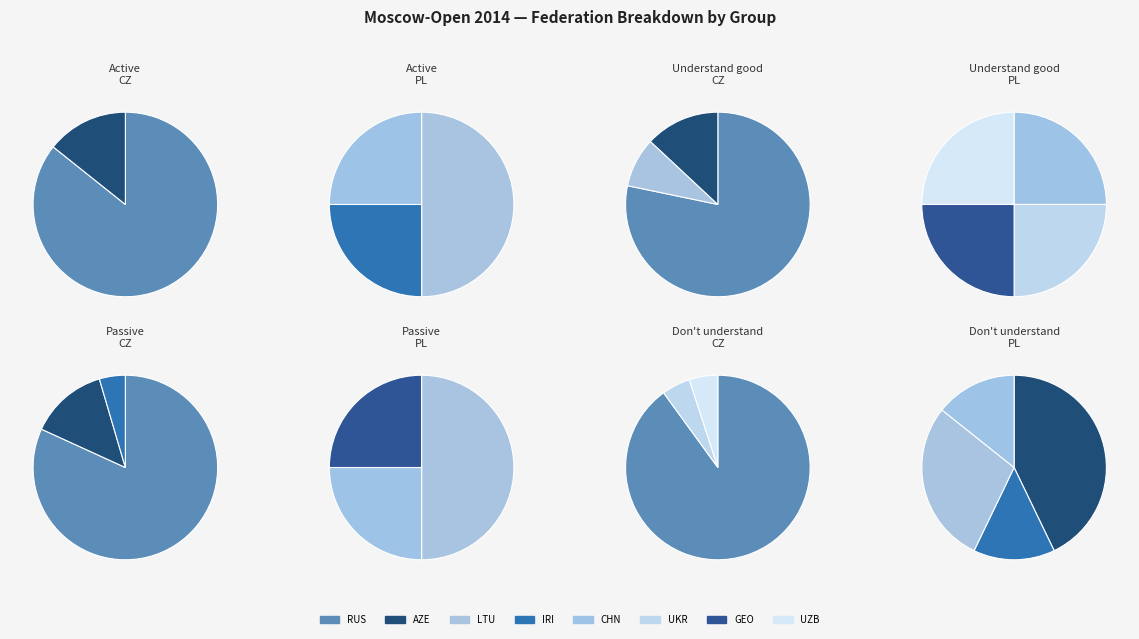

The IRI slice represents 1% of the pie. True or false?

False